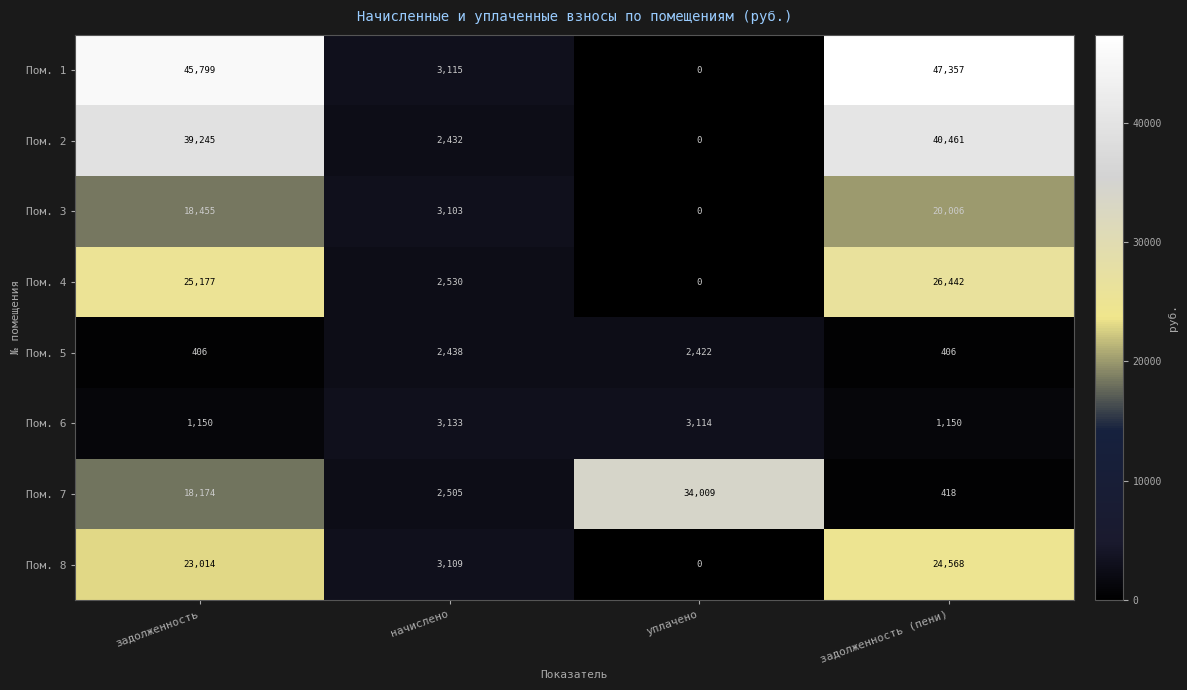

What is the difference between the second highest and second lowest values in the Пом. 5 series?

2016